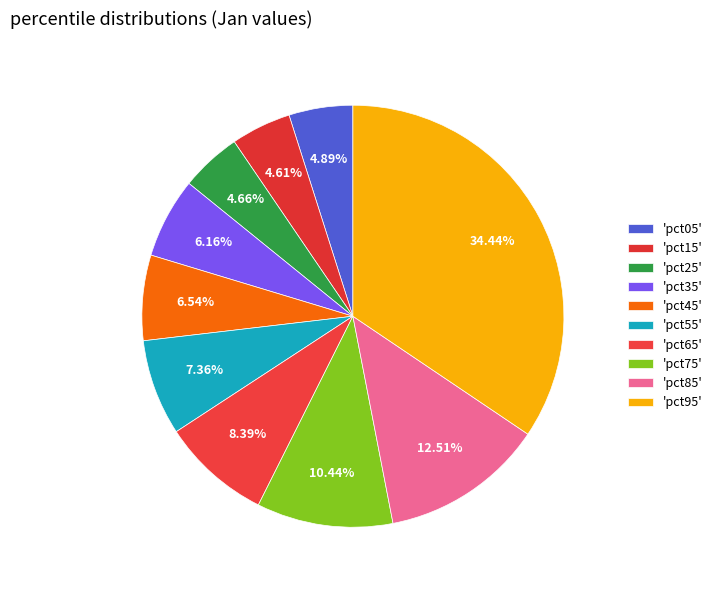

How many segments does this pie chart have?

10